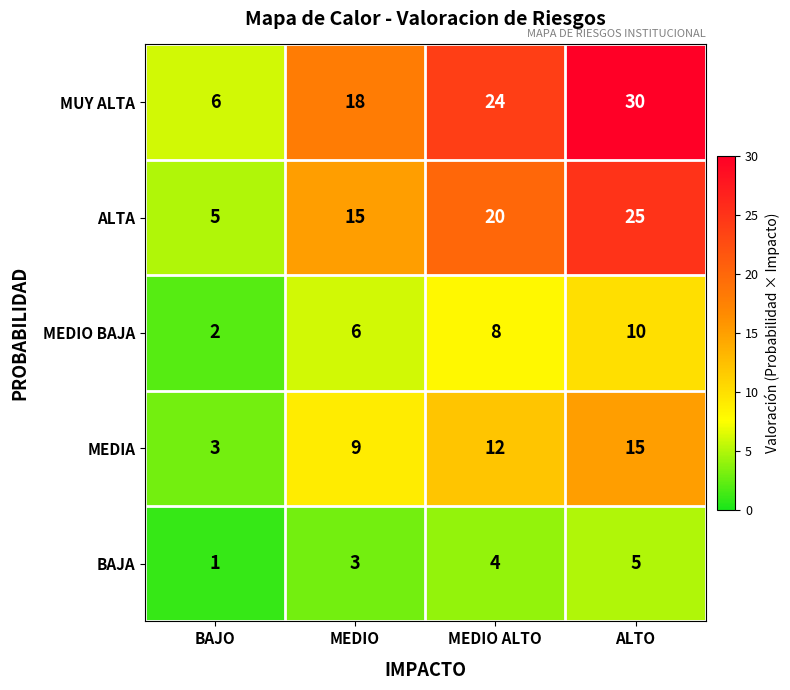

At which label is MEDIO BAJA closest to 6?

MEDIO